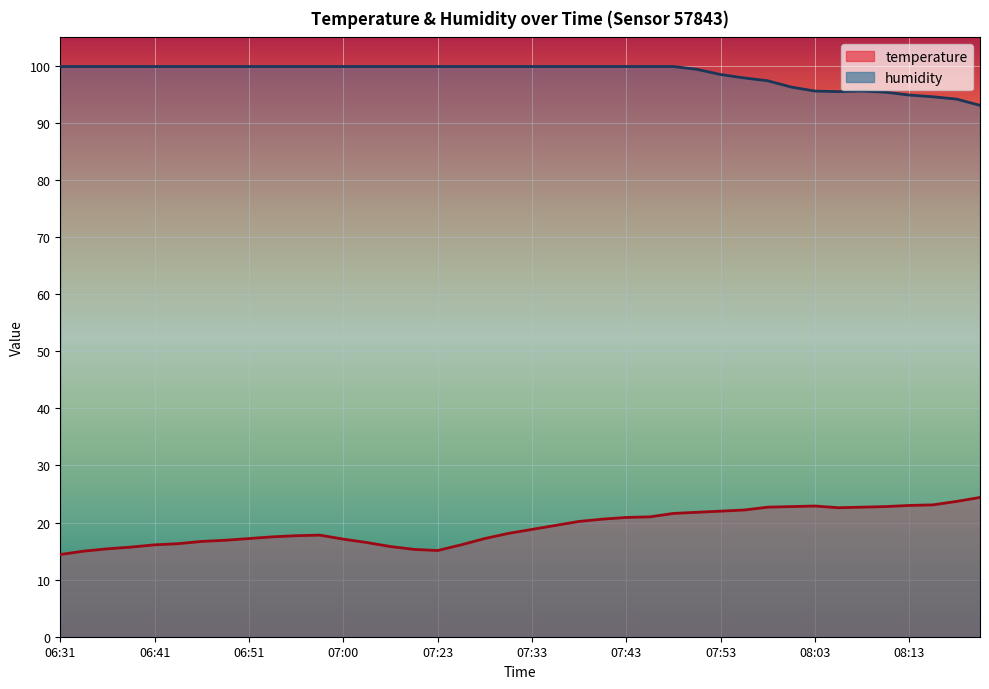

What position from the right is 08:20?

1